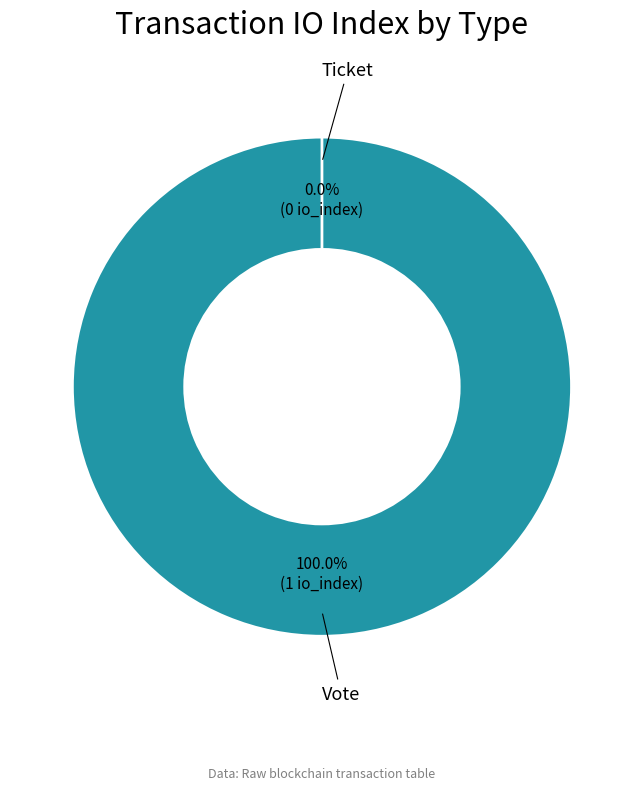

Count the number of slices in the pie.

2